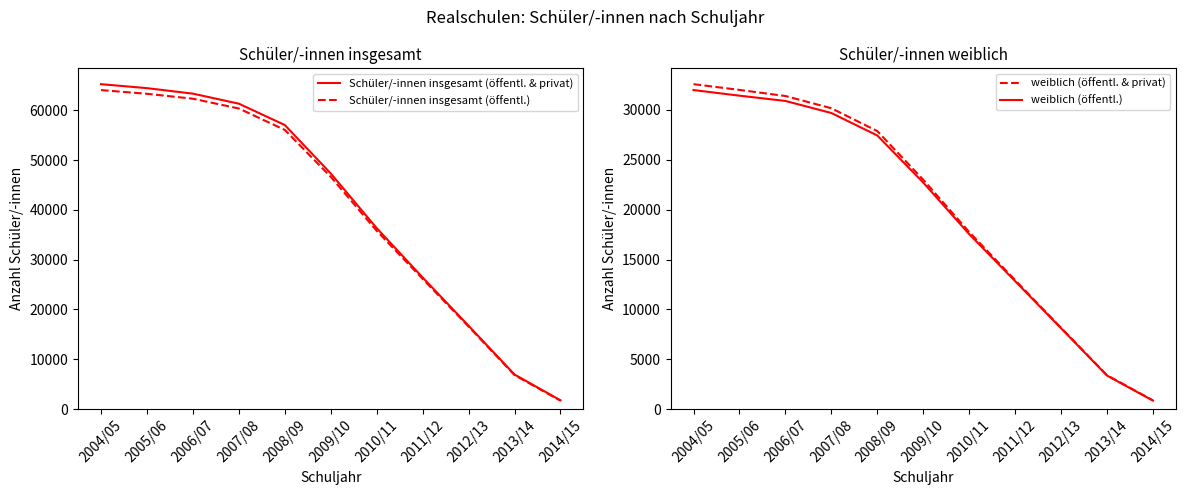

True or false: weiblich (öffentl.) and weiblich (öffentl. & privat) intersect in this chart.

False